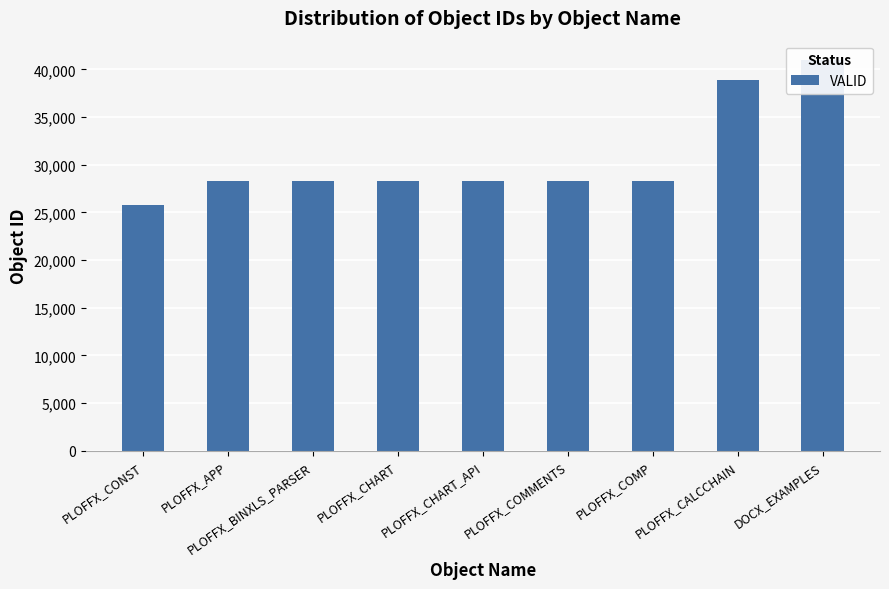

Approximately how many times larger is the value at PLOFFX_BINXLS_PARSER compared to PLOFFX_CONST?

1.1